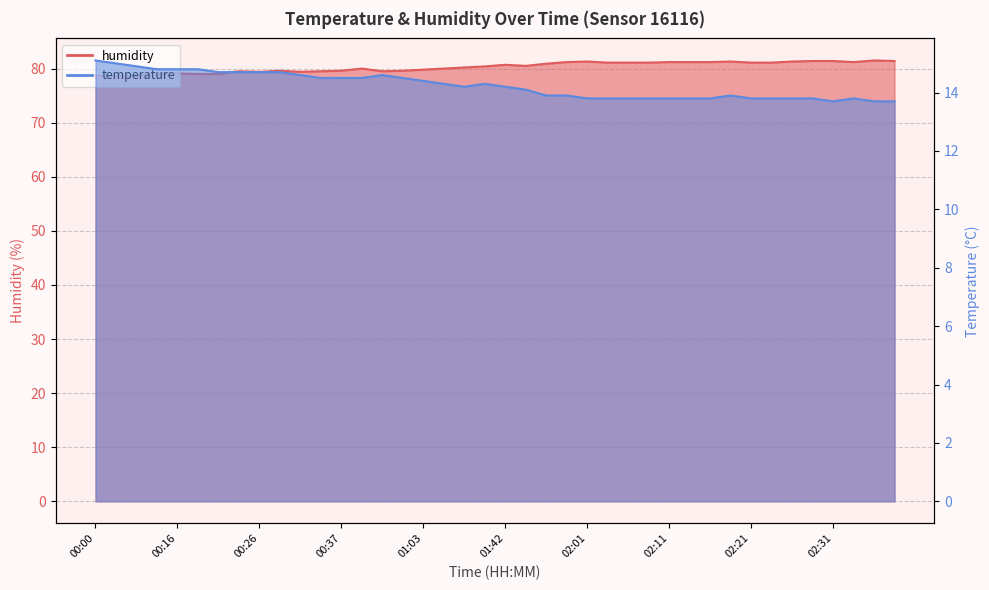

What is the value of the humidity point at the 12th from the left?

79.5